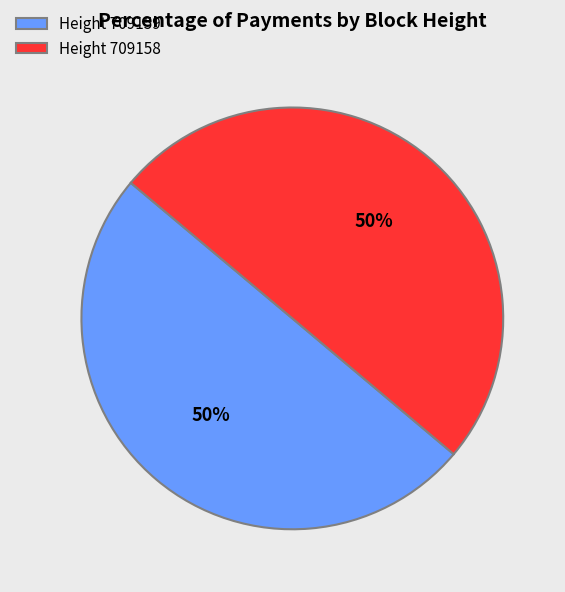

Do Height 709158 and Height 709159 together represent more than half of the pie?

Yes